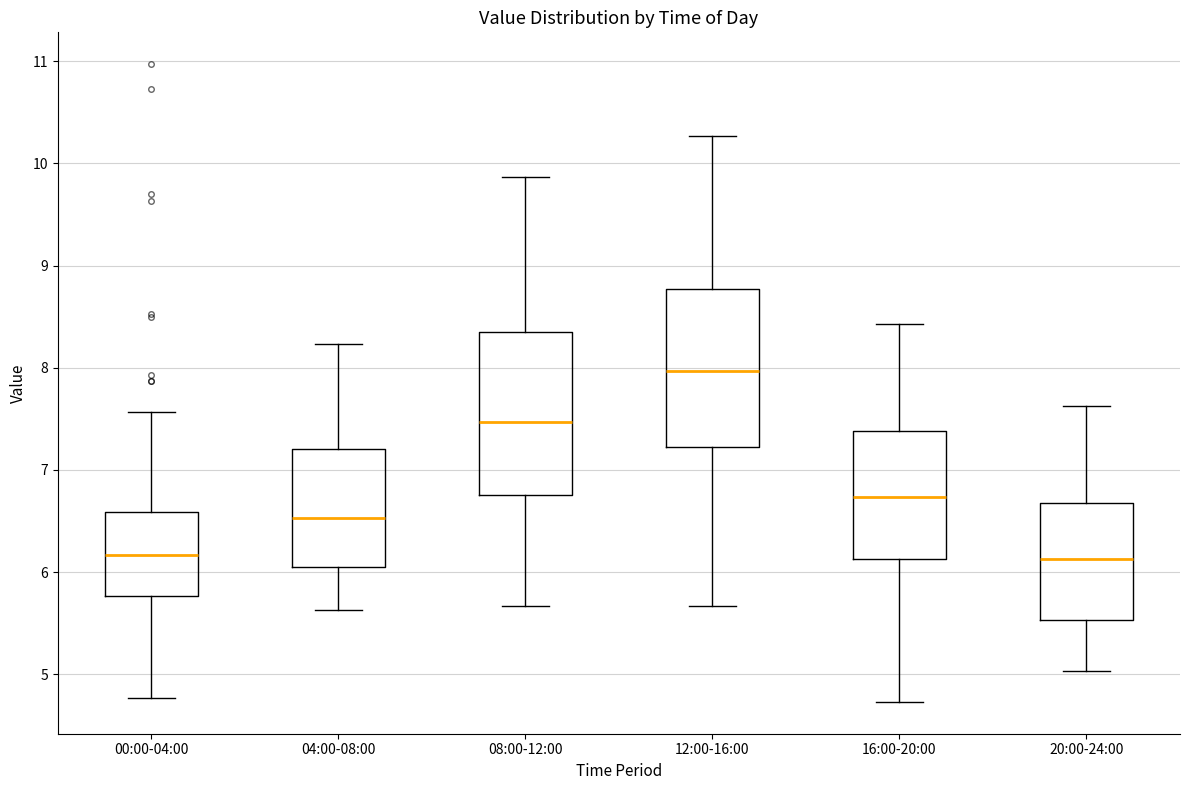

Reading left to right, read every box against the y-axis: the position of its median line, the range the box covers, and the ends of its whiskers. The values are not printed on the chart, so give them approximately, as read against the axis.

00:00-04:00: median 6.2, box 5.8 to 6.6, whiskers 4.8 to 7.6
04:00-08:00: median 6.5, box 6.1 to 7.2, whiskers 5.6 to 8.2
08:00-12:00: median 7.5, box 6.8 to 8.4, whiskers 5.7 to 9.9
12:00-16:00: median 8.0, box 7.2 to 8.8, whiskers 5.7 to 10.3
16:00-20:00: median 6.7, box 6.1 to 7.4, whiskers 4.7 to 8.4
20:00-24:00: median 6.1, box 5.5 to 6.7, whiskers 5.0 to 7.6